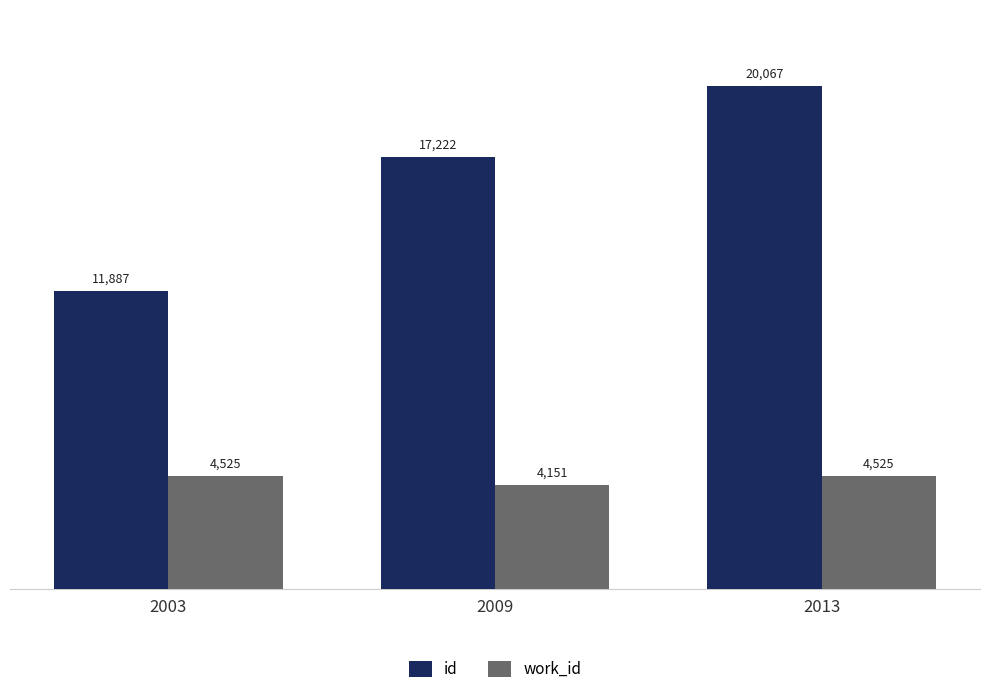

The work_id series shows 4525 at 2003. True or false?

True